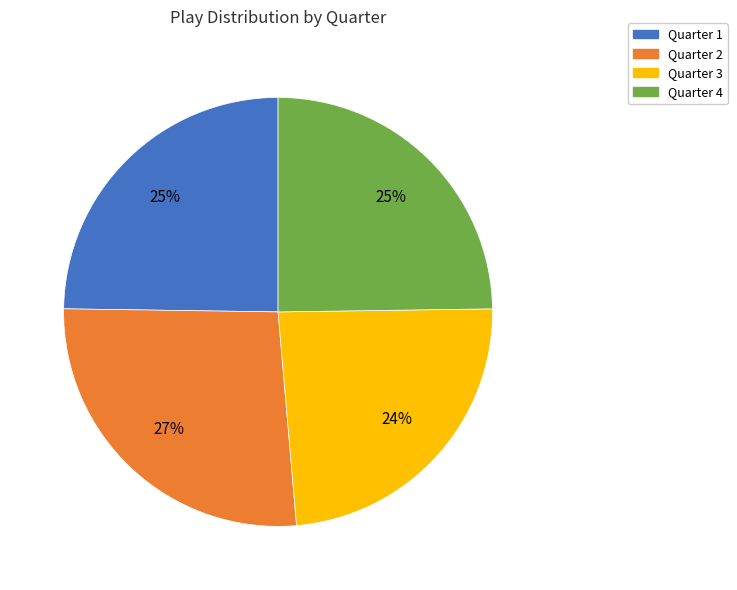

The Quarter 2 slice represents 27% of the pie. True or false?

True